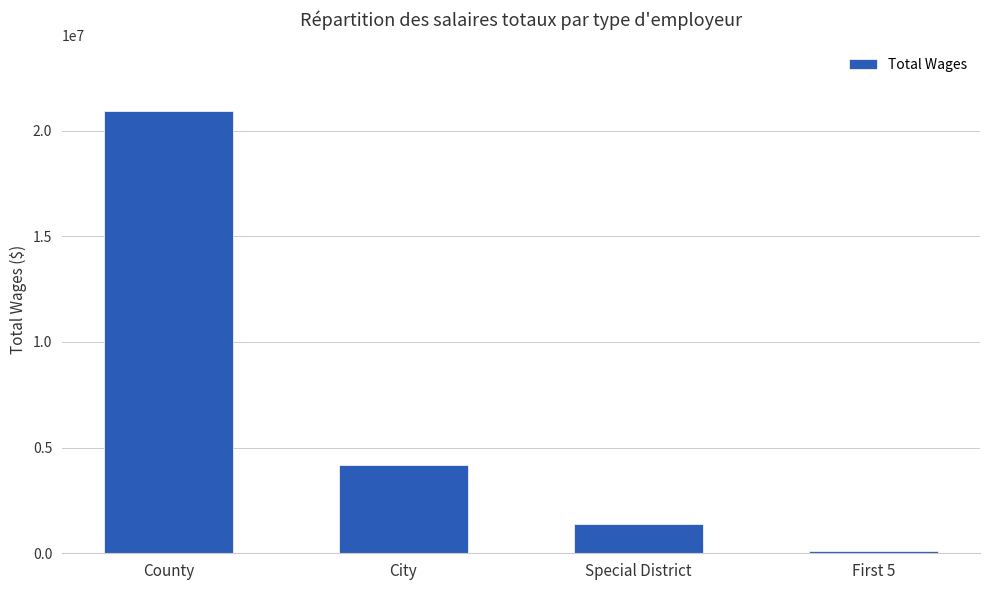

Is it true that the value at Special District is 1362145.5?

True